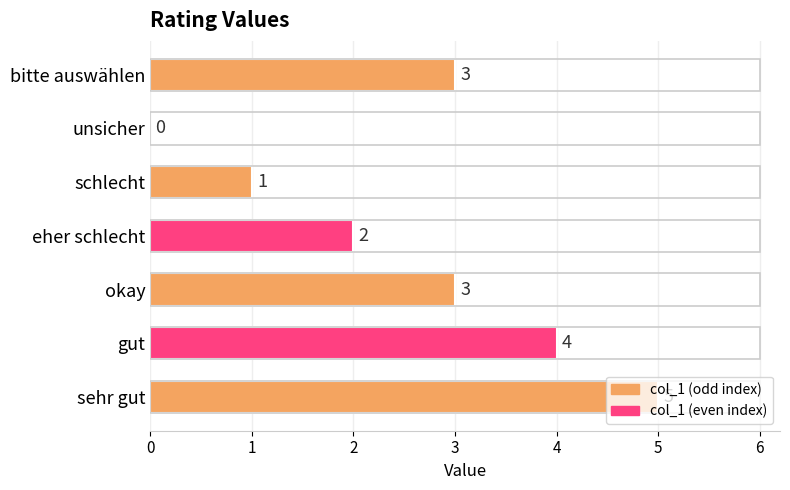

How many series are shown in this chart?

1